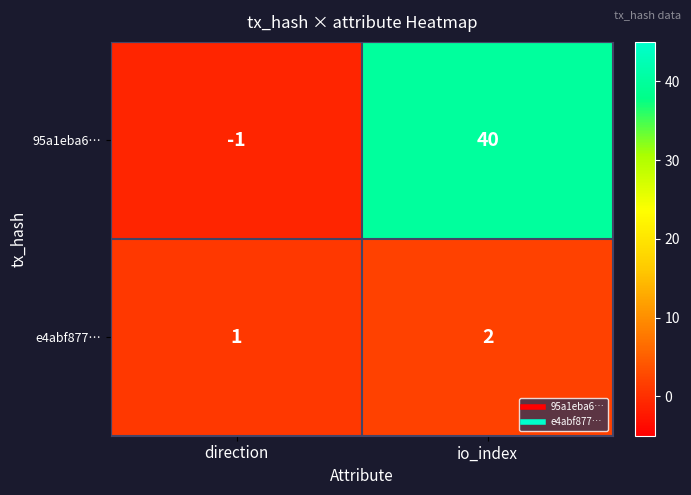

Reading left to right, transcribe all the data shown in this chart.

95a1eba6…: direction=-1	io_index=40
e4abf877…: direction=1	io_index=2